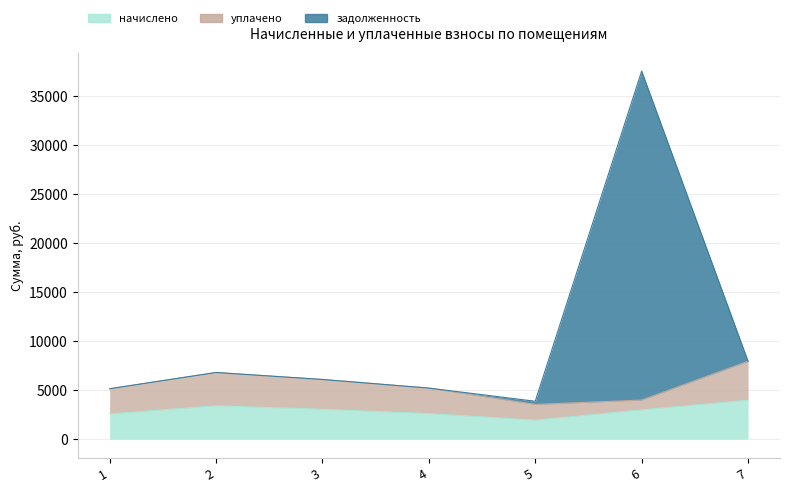

The задолженность series shows 6789.6 at 2. True or false?

True